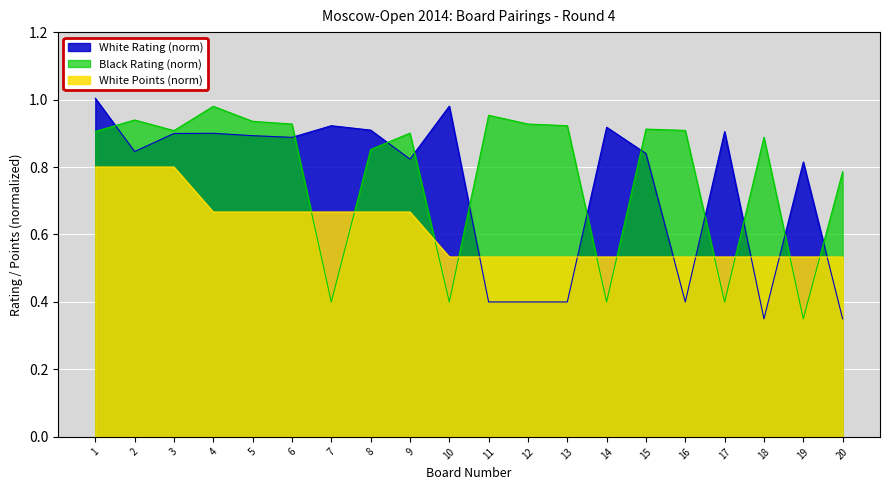

What is the highest value of the White Rating series?

1.0